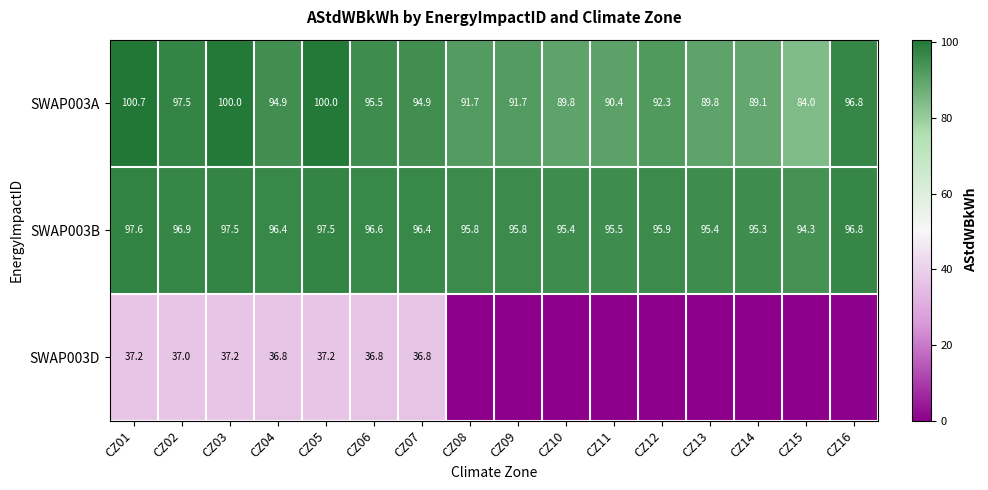

Count the number of data series in this chart.

3